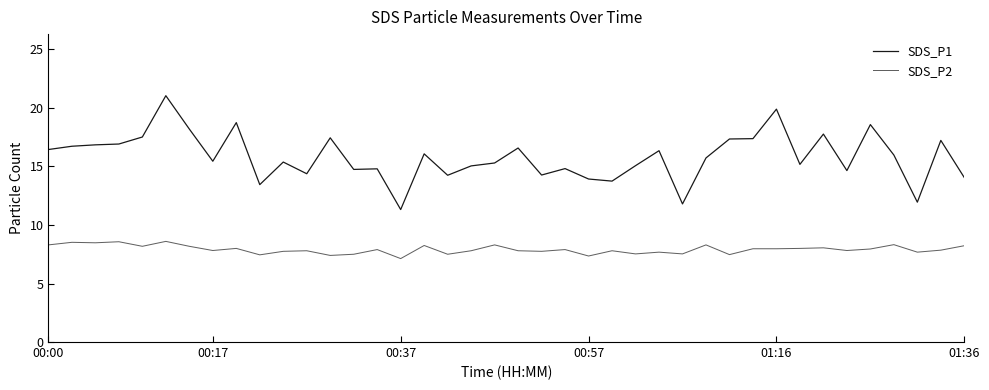

What is the greatest value displayed?

21.1